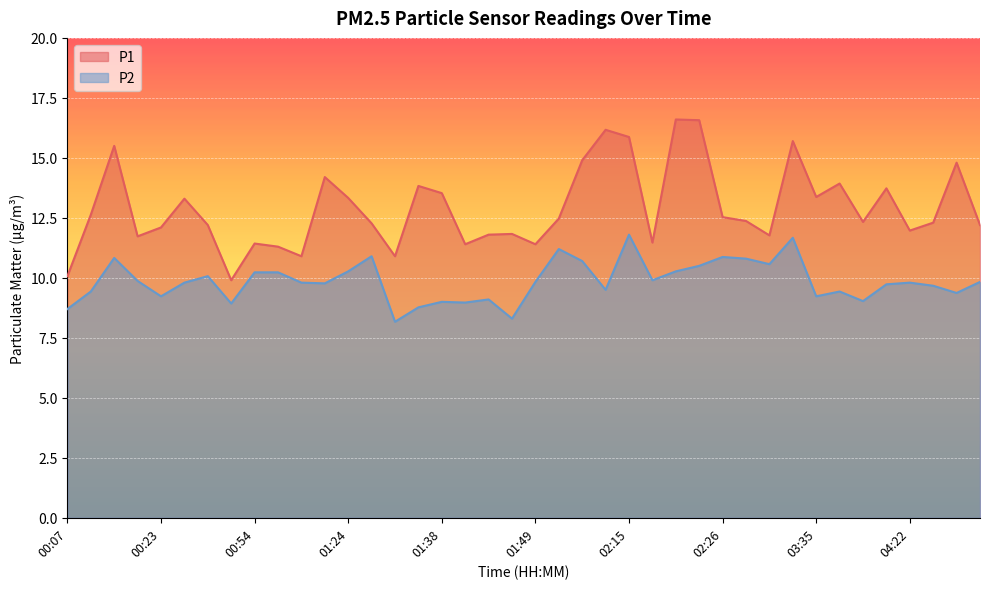

Reading left to right, extract all data points from this chart.

P1: 10.1	12.6	15.5	11.7	12.1	13.3	12.2	9.9	11.4	11.3	10.9	14.2	13.3	12.3	10.9	13.8	13.5	11.4	11.8	11.8	11.4	12.5	14.9	16.2	15.9	11.5	16.6	16.6	12.5	12.4	11.8	15.7	13.4	13.9	12.3	13.7	12.0	12.3	14.8	12.2
P2: 8.7	9.4	10.8	9.9	9.2	9.8	10.1	8.9	10.2	10.2	9.8	9.8	10.3	10.9	8.2	8.8	9.0	9.0	9.1	8.3	9.8	11.2	10.7	9.5	11.8	9.9	10.3	10.5	10.9	10.8	10.6	11.7	9.2	9.4	9.0	9.7	9.8	9.7	9.4	9.8